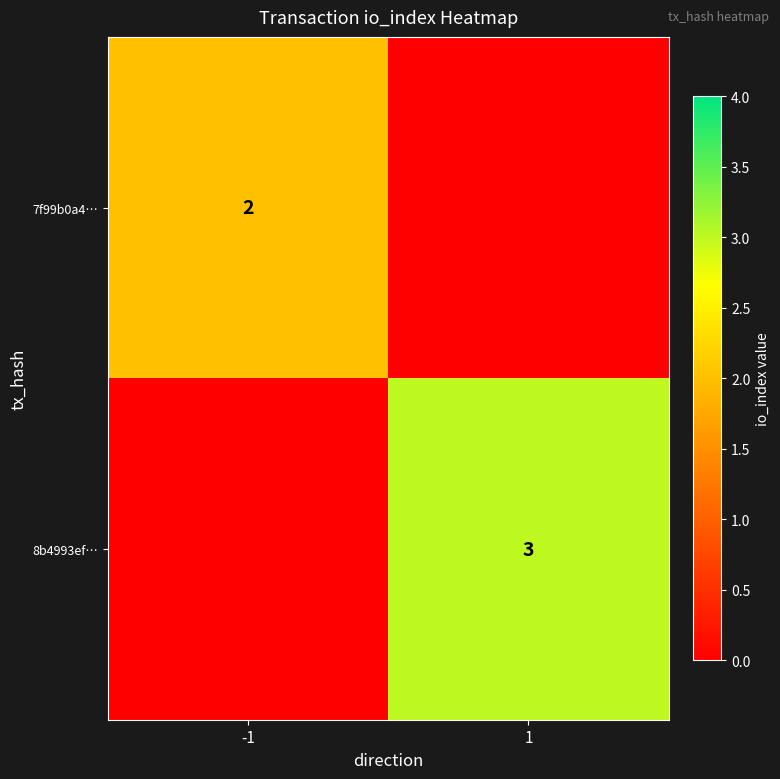

True or false: 7f99b0a4… has a value of 1 at -1.

False